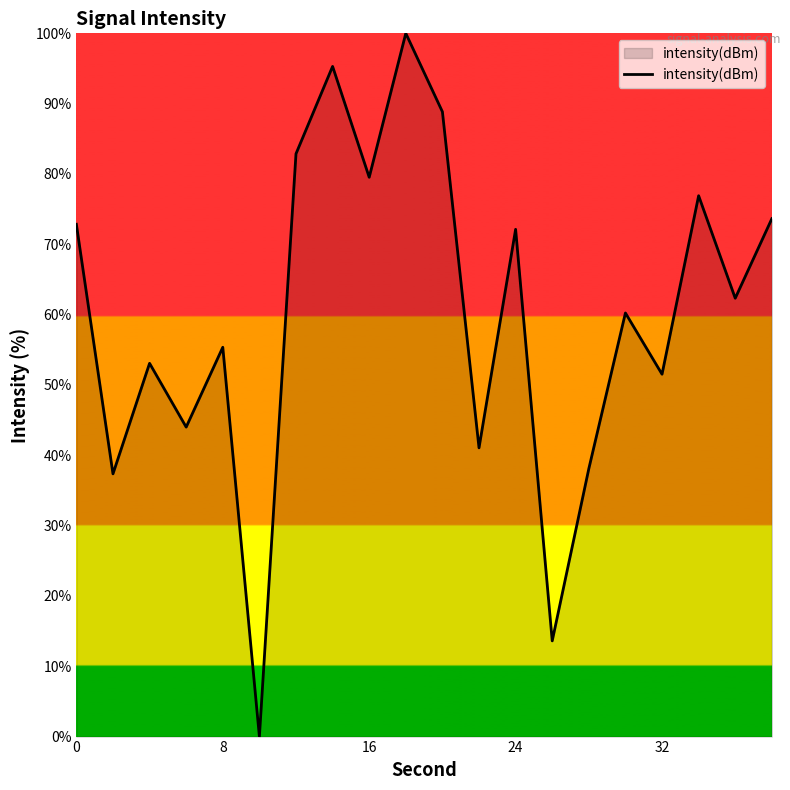

Reading right to left, what are all the values shown in this chart?

73.6	62.3	76.9	51.5	60.2	38.1	13.6	72.1	41.1	88.8	100.0	79.5	95.3	82.9	0.0	55.4	44.0	53.1	37.4	72.9